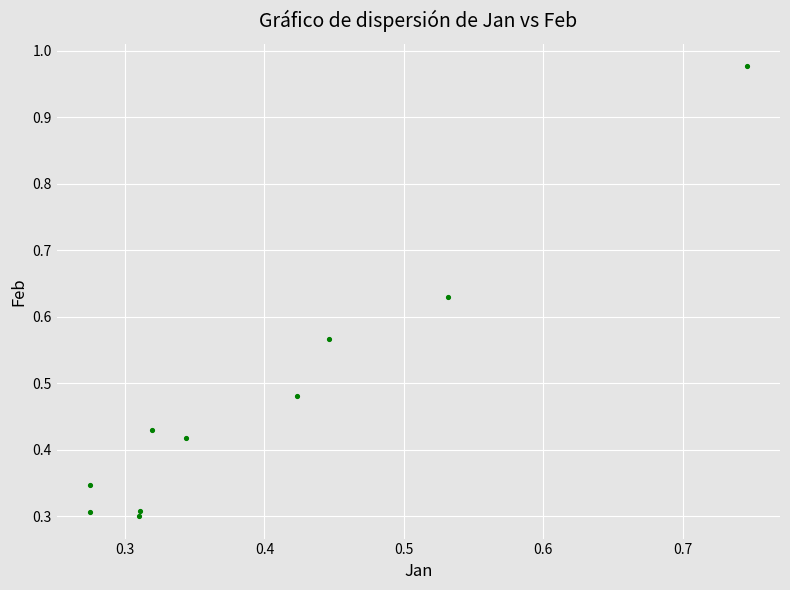

What is the range of Y values (max minus min)?

0.7